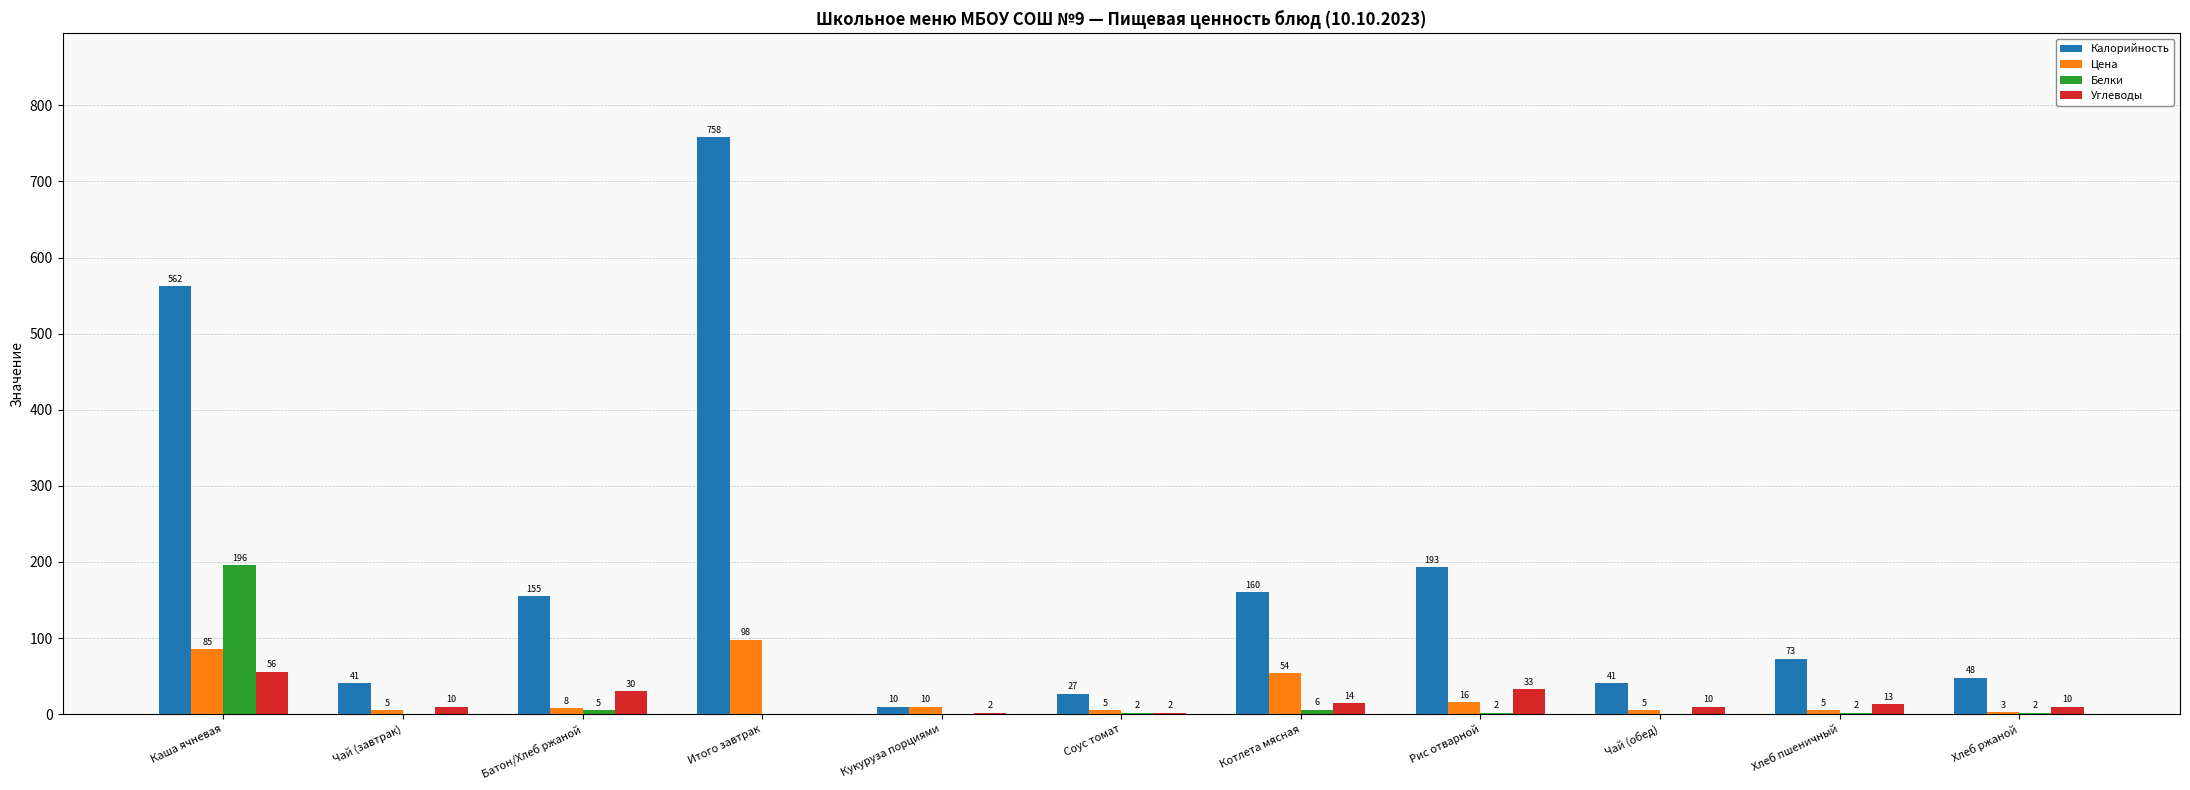

At which label is Белки closest to 98?

Котлета мясная